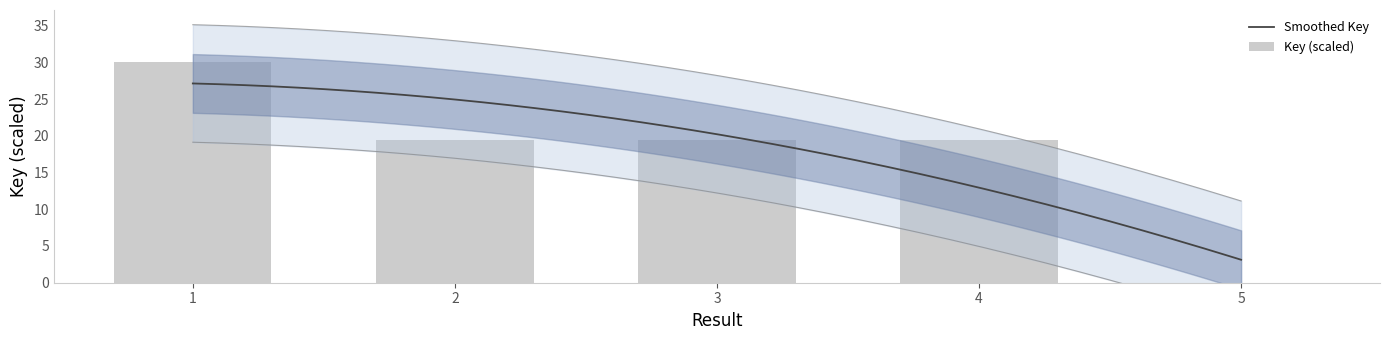

At which label is the value closest to 15?

3